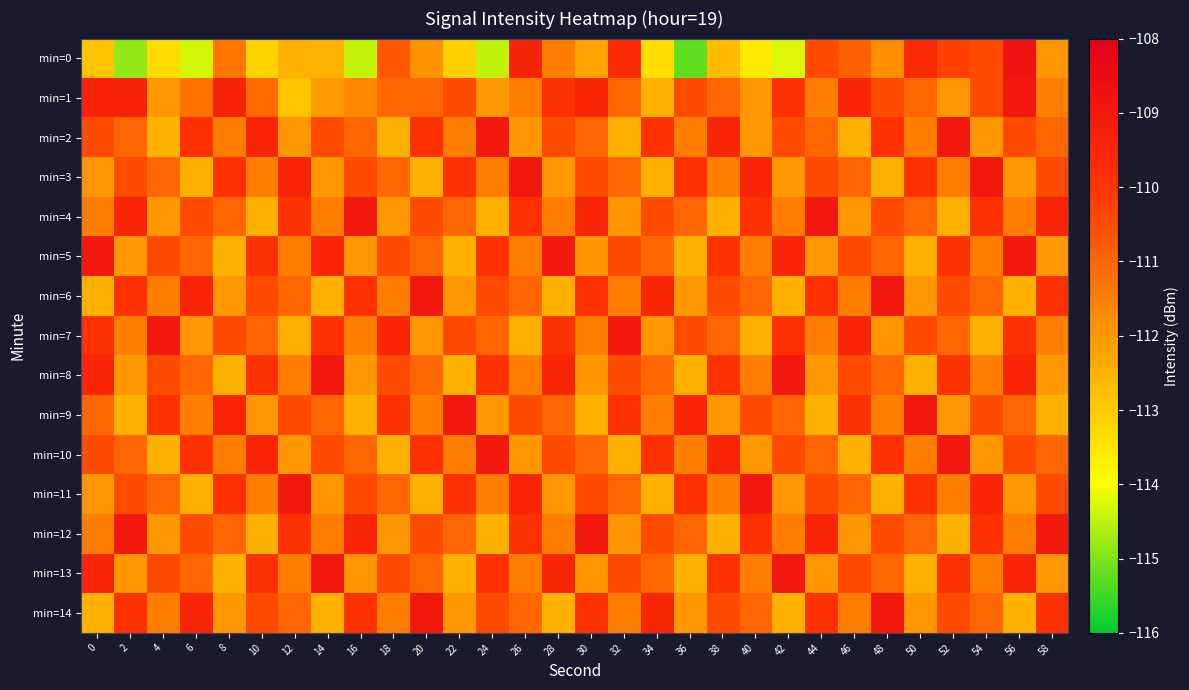

How many data points does each series have?

30